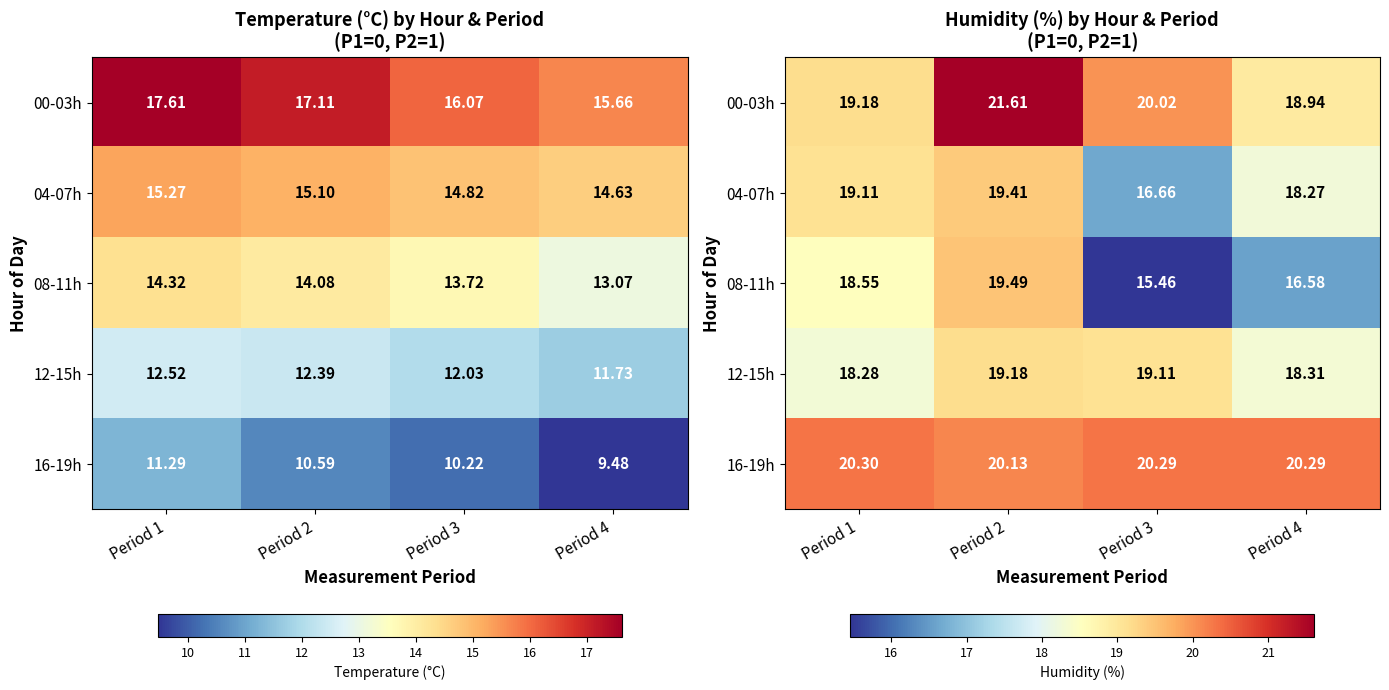

What value does the 16-19h series have at Period 2?

20.1